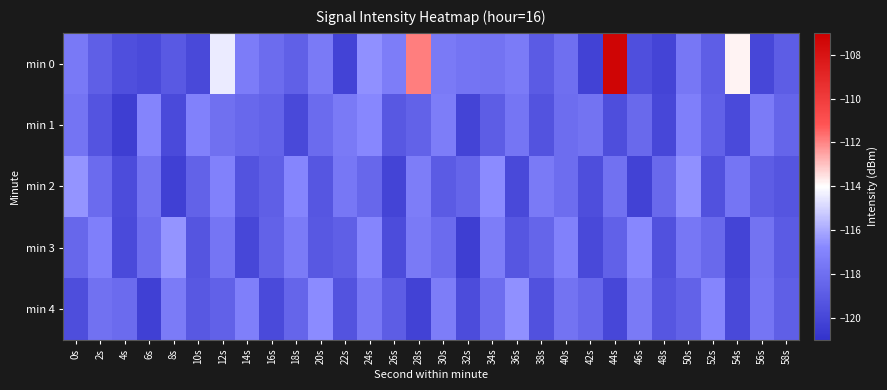

Between 20s and 48s, which series saw the biggest shift?

min 0